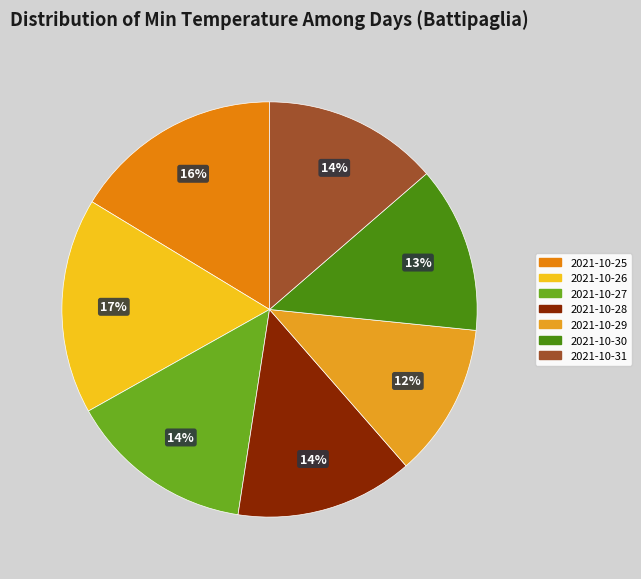

What is the change in value from 2021-10-25 to 2021-10-28?

-2.5